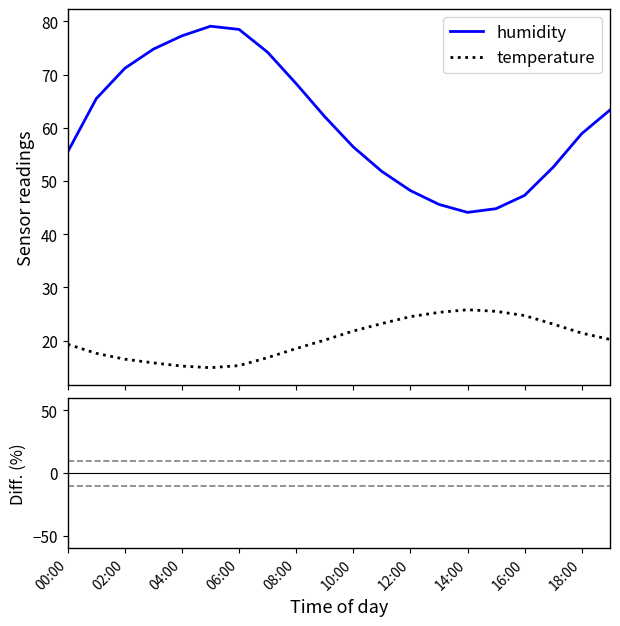

What is the highest value of the humidity series?

79.1